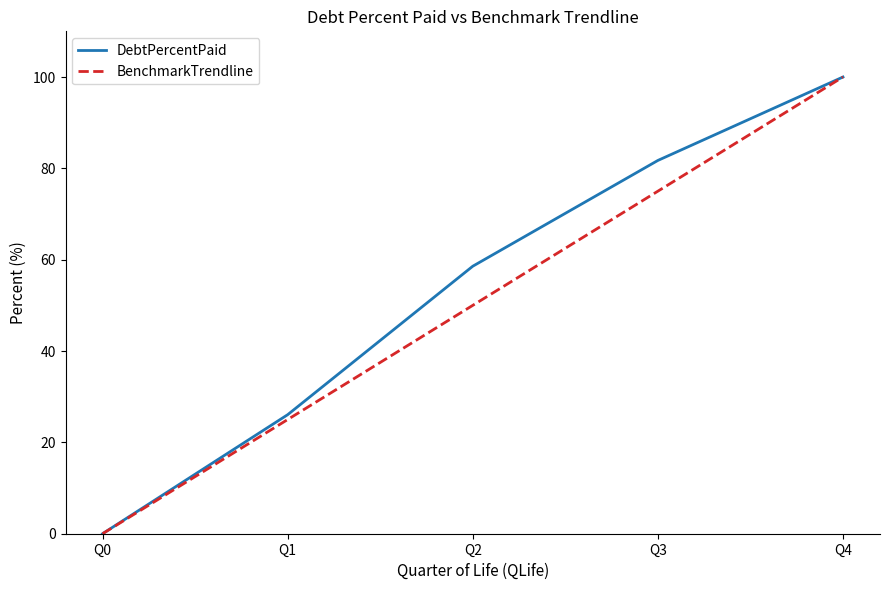

Which series changed the most between Q2 and Q3?

BenchmarkTrendline